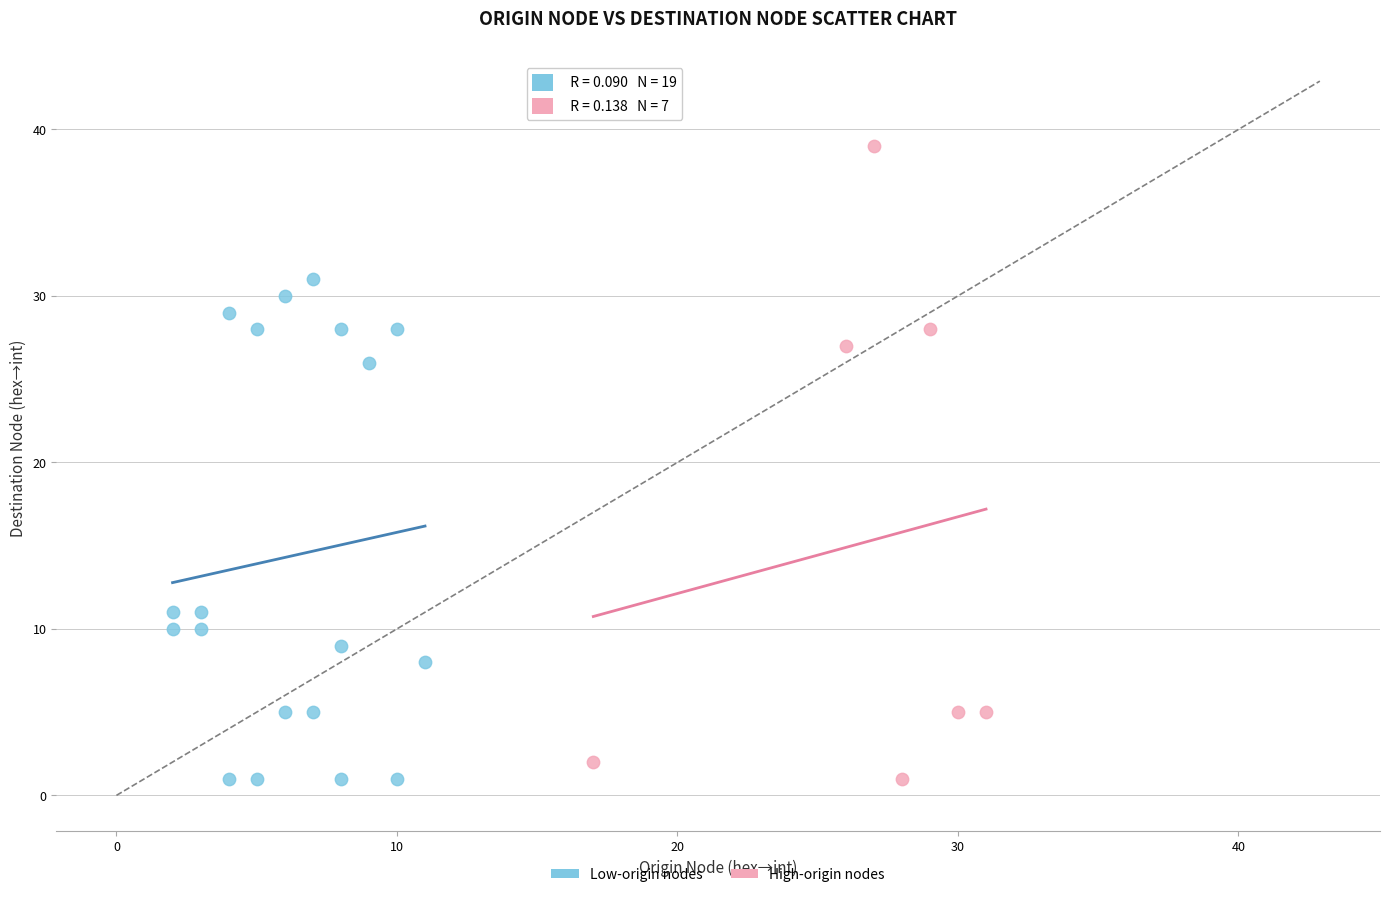

Which series reaches the maximum Y coordinate?

High-origin nodes